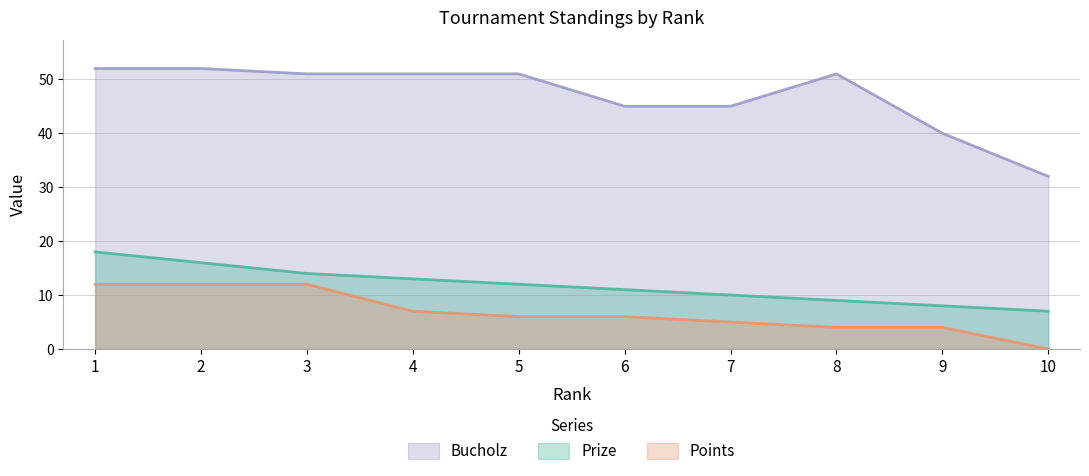

How many values in the Prize series exceed 12?

4